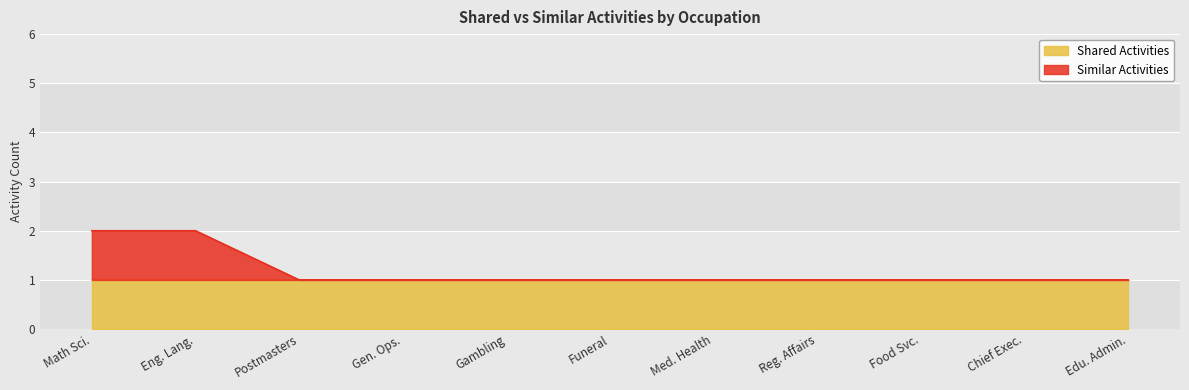

How many values are between 1 and 2?

11